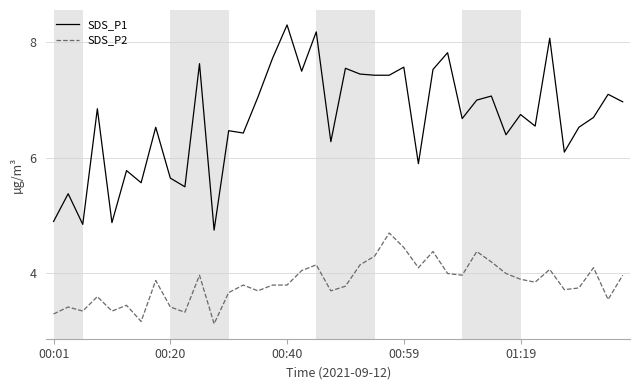

Which series has the widest spread of values?

SDS_P1